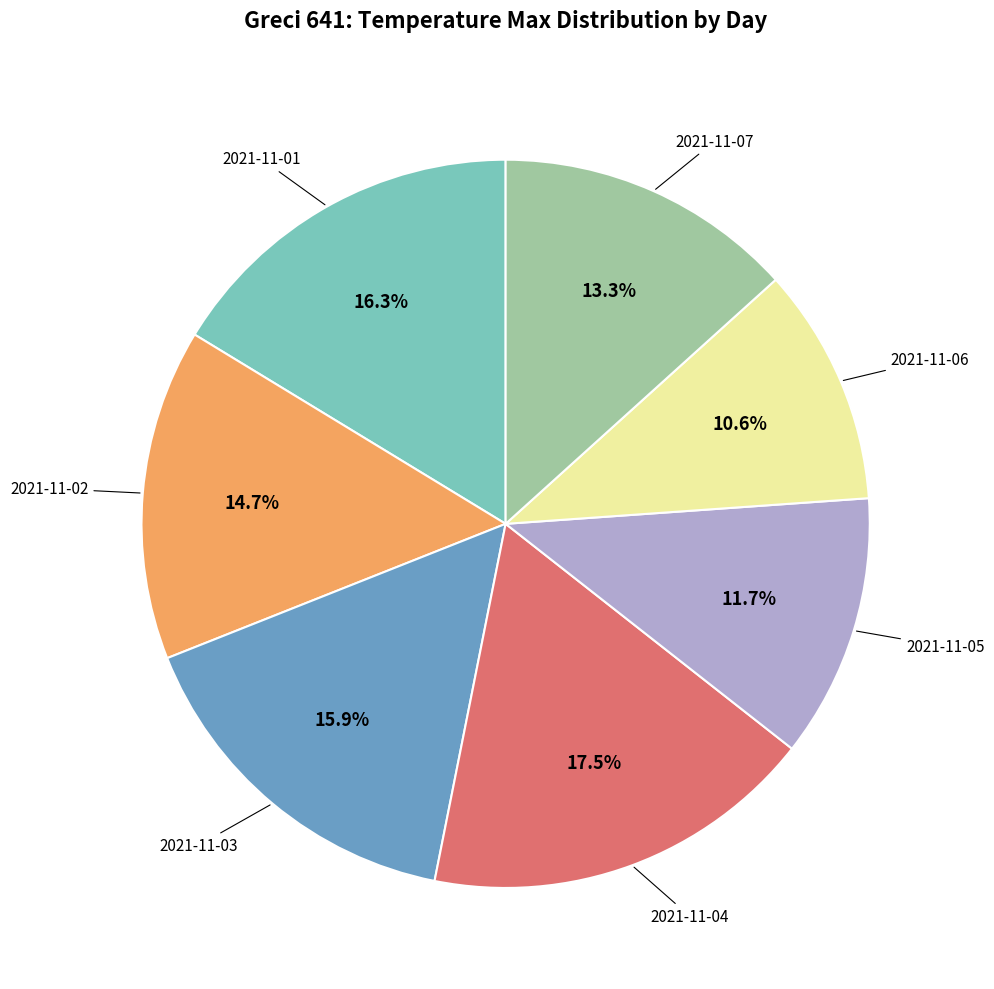

Is there a majority slice in this chart?

No